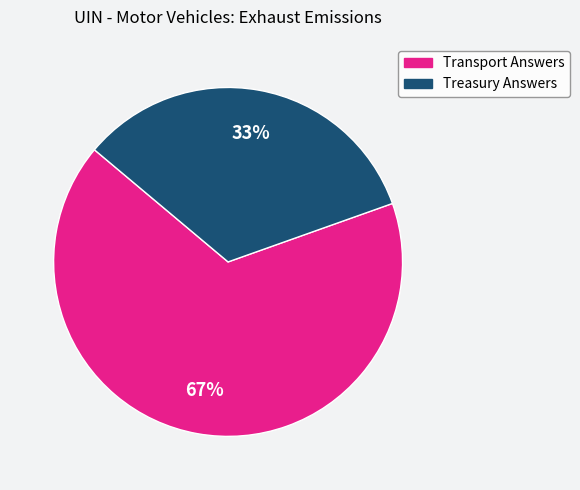

What is the smallest slice in the pie chart?

Treasury Answers